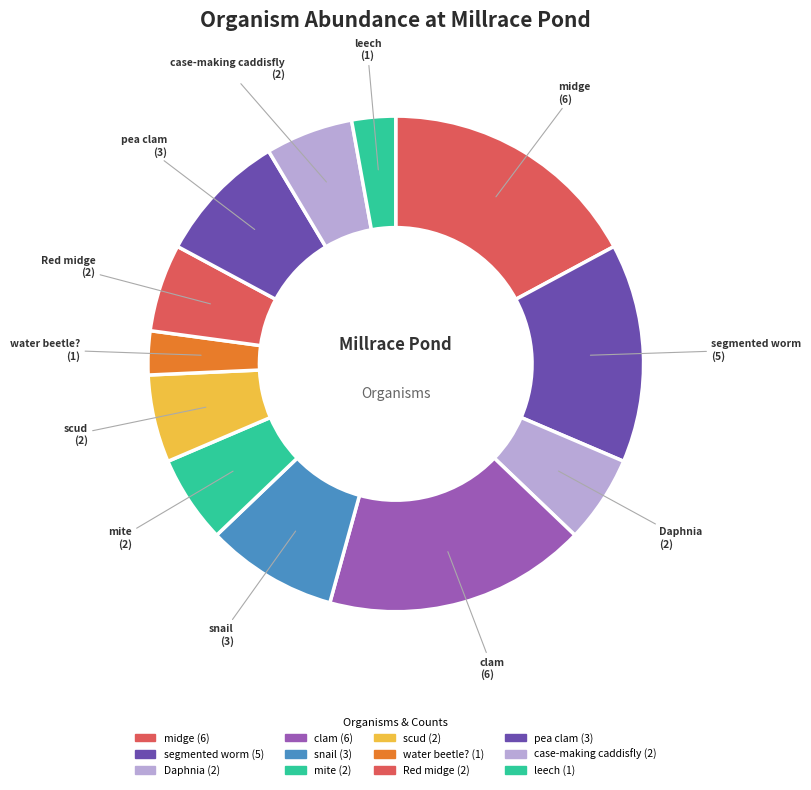

Does any single category account for the majority?

No